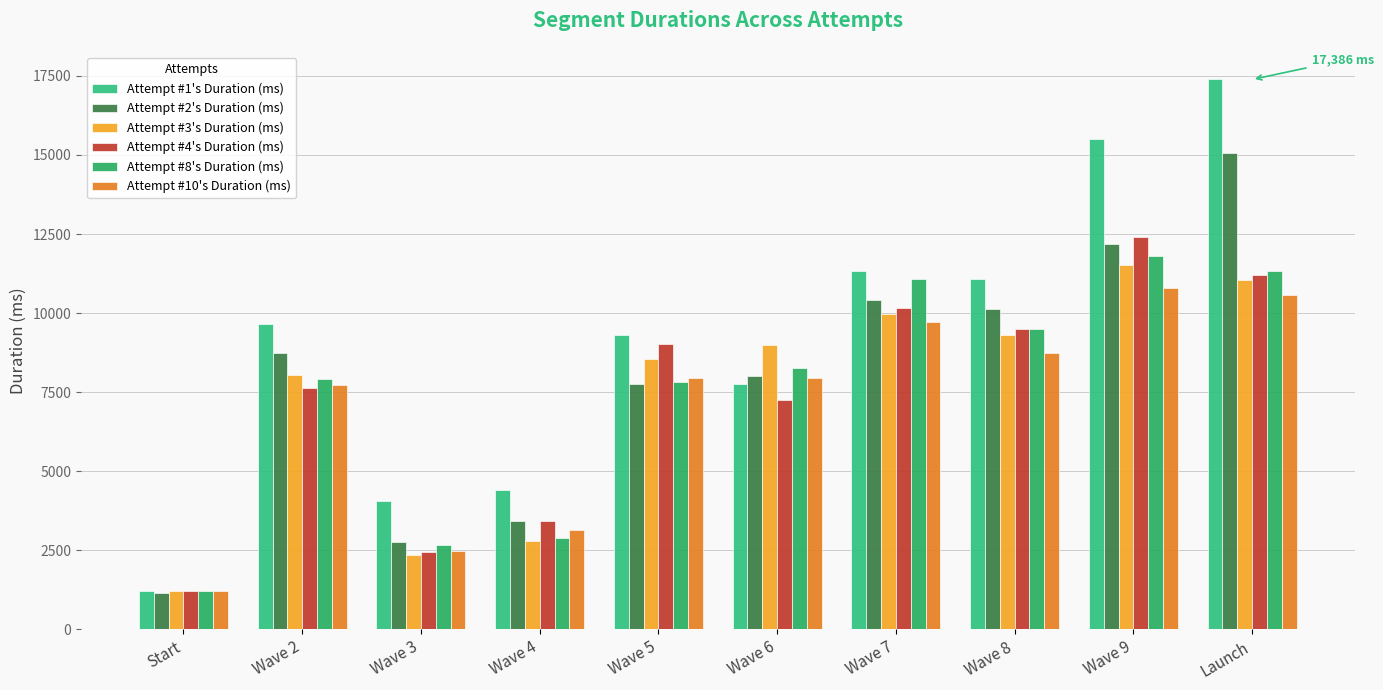

At which label does Attempt #3's Duration (ms) reach its peak?

Wave 9